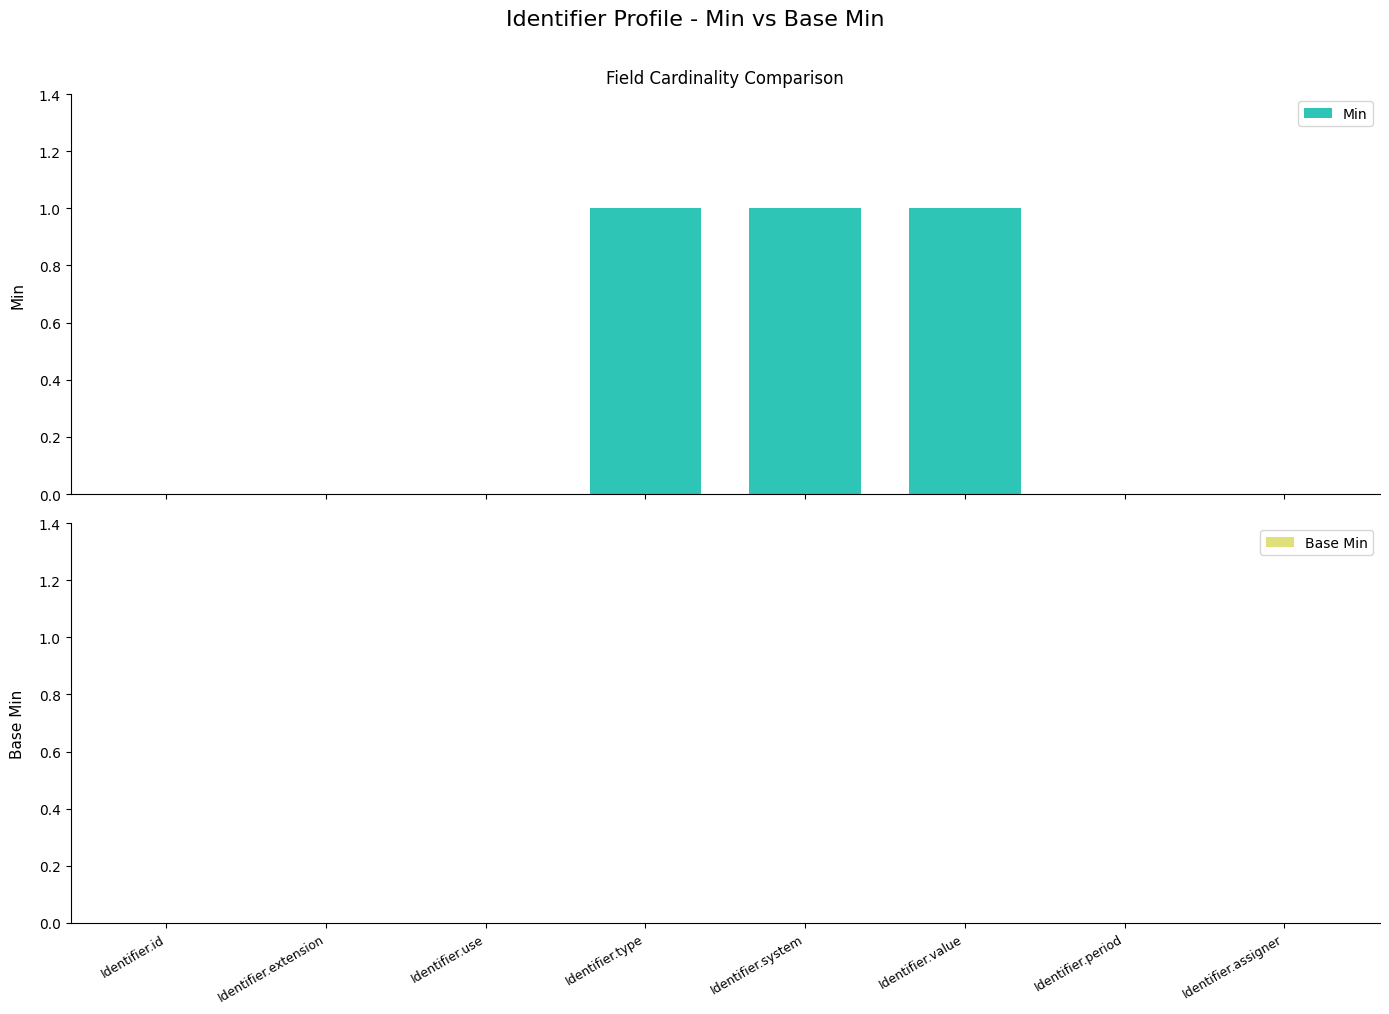

What is the sum of all values?

3